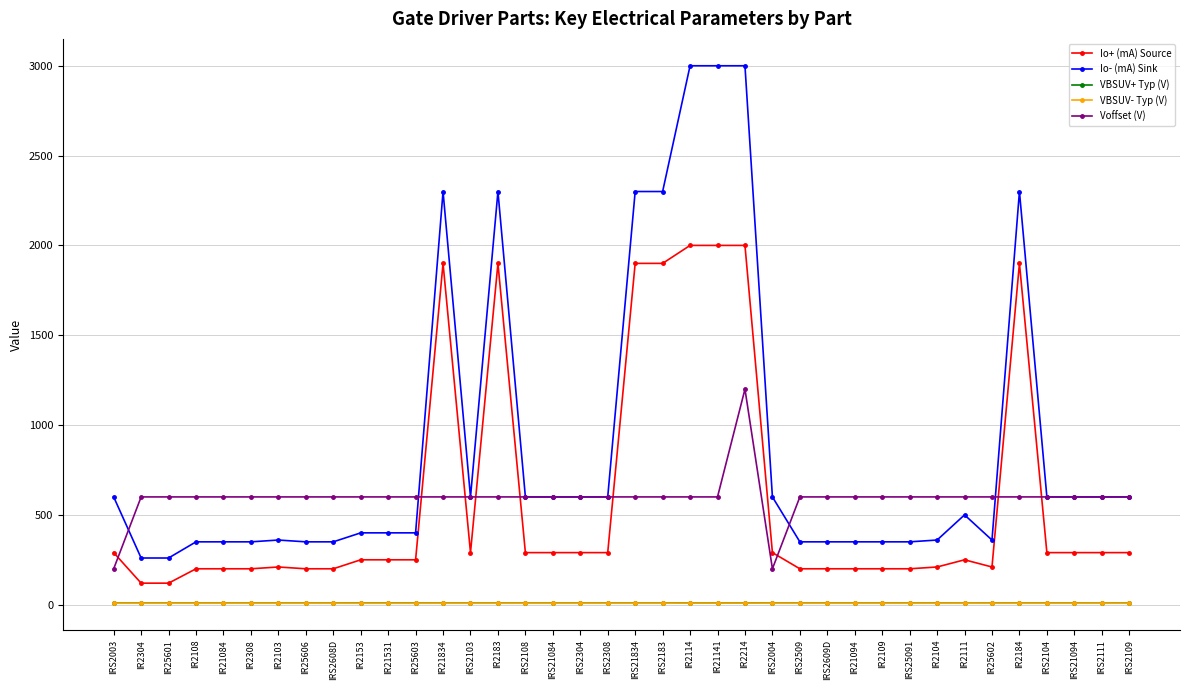

What is the highest value of the Io+ (mA) Source series?

2000.0